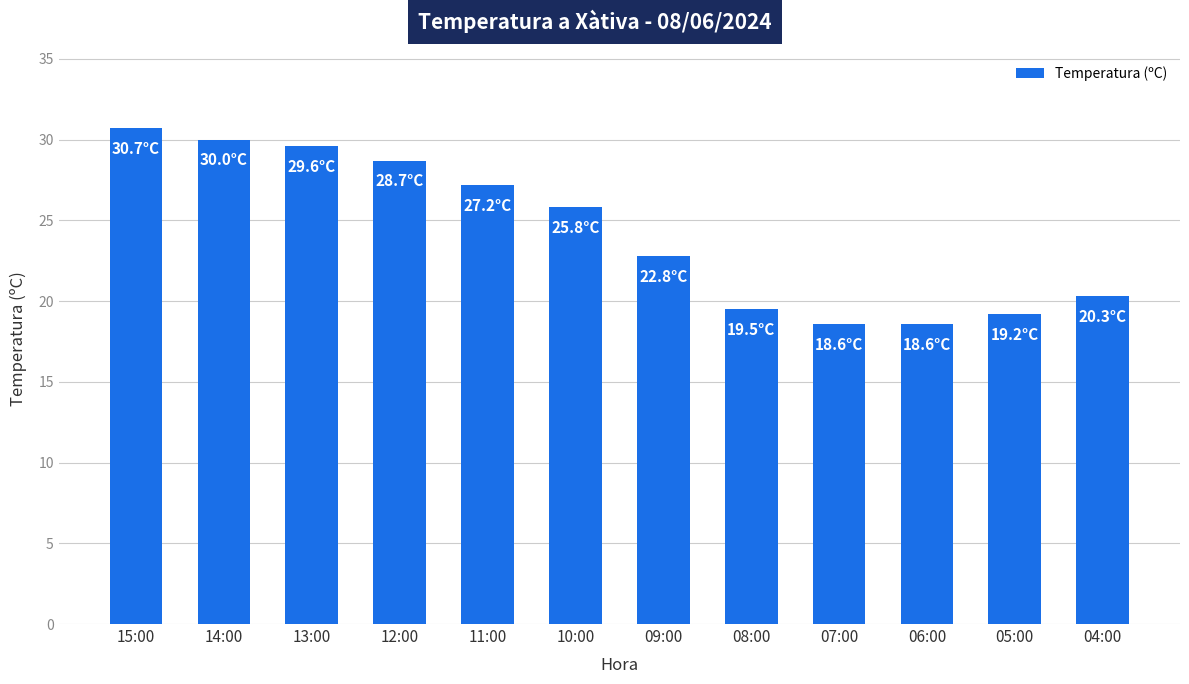

How many data points does each series have?

12